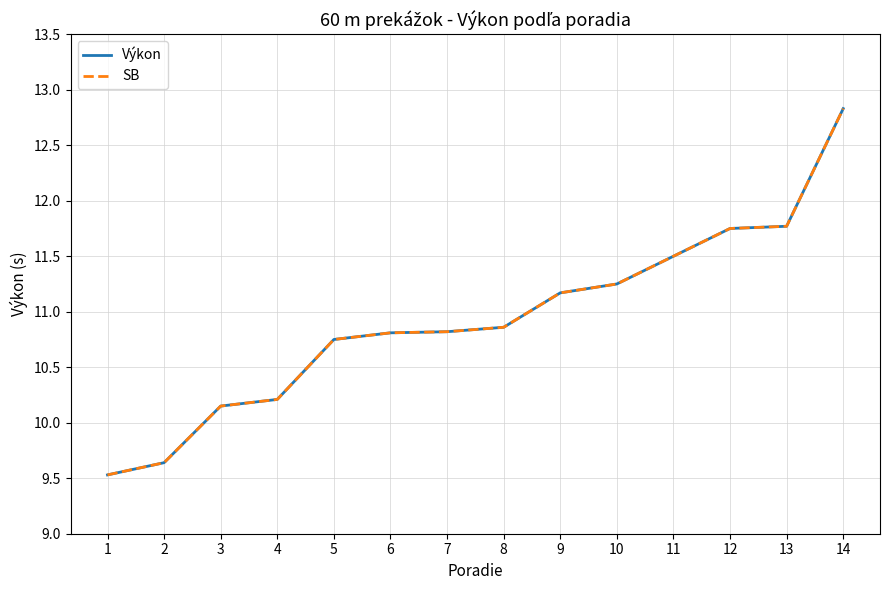

Does the chart display data point markers on the line(s)?

No